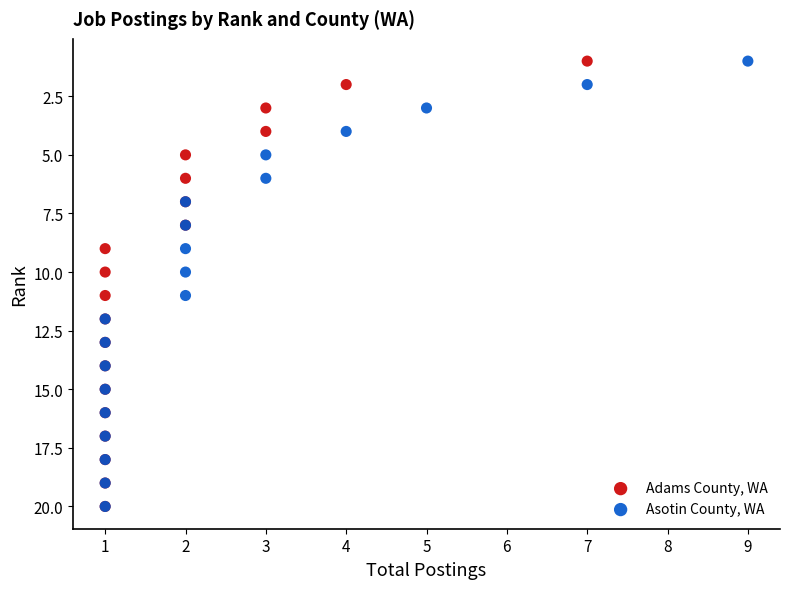

What are all the series names shown in the legend?

Adams County, WA, Asotin County, WA